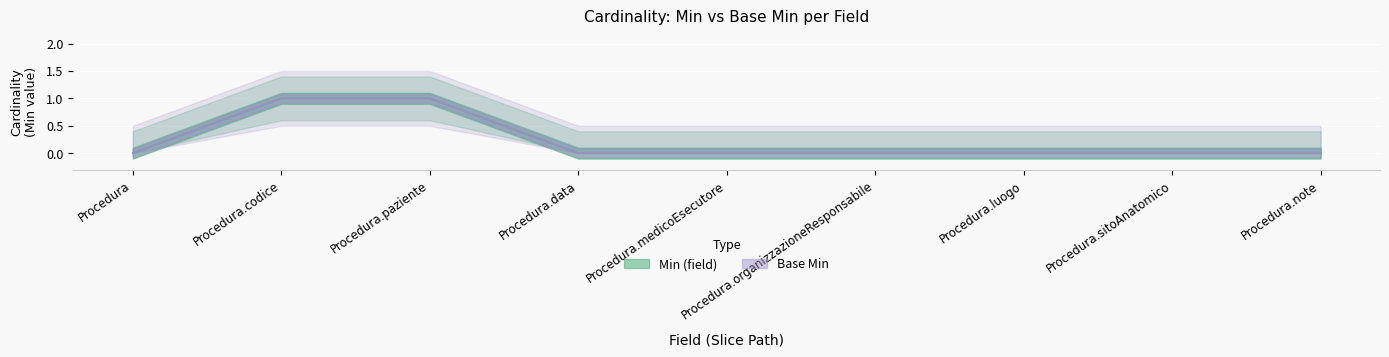

At how many categories does at least one series exceed 0?

2